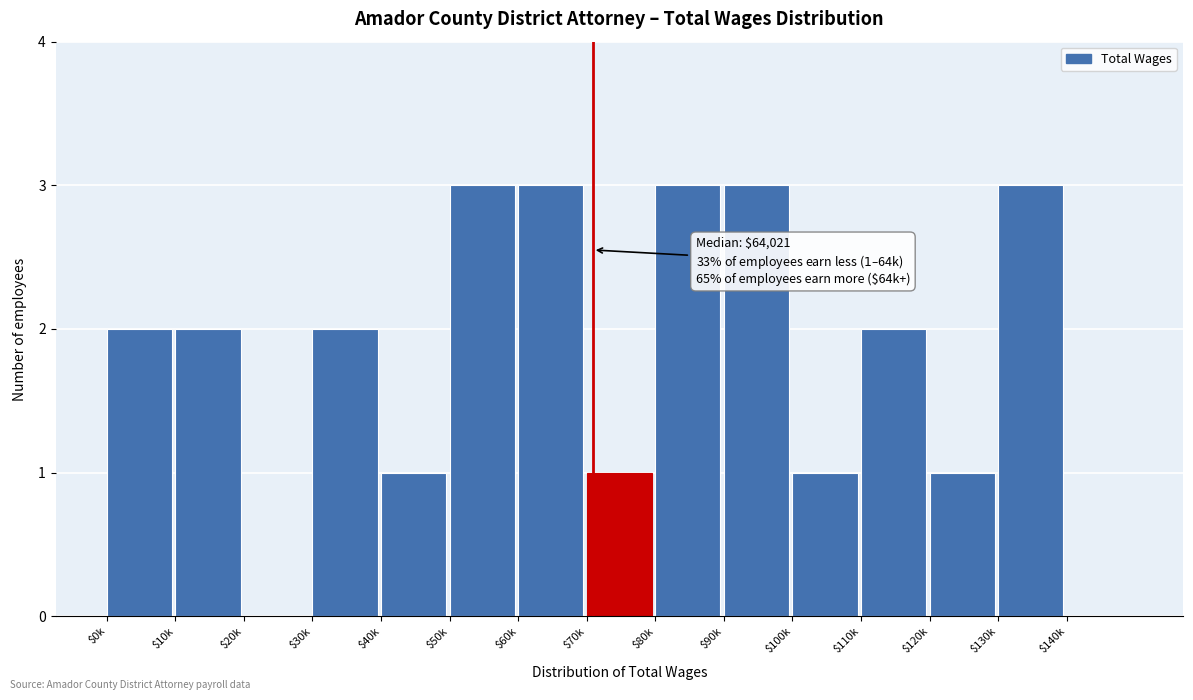

What is the maximum value shown in the chart?

3